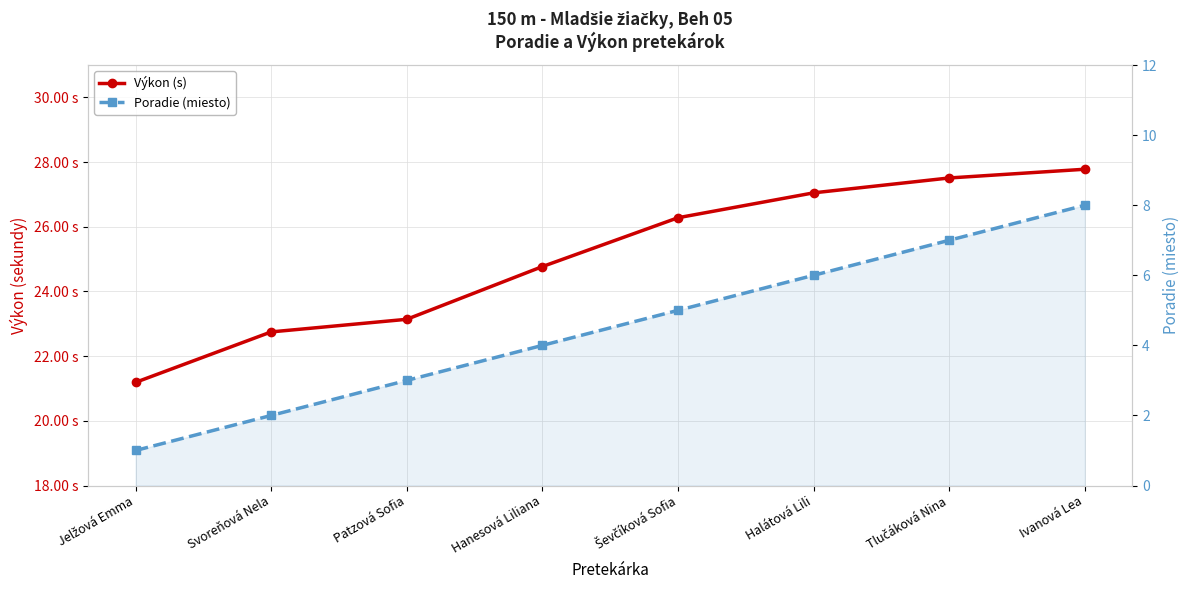

Count the Poradie (miesto) values in the range 3 to 7.

5